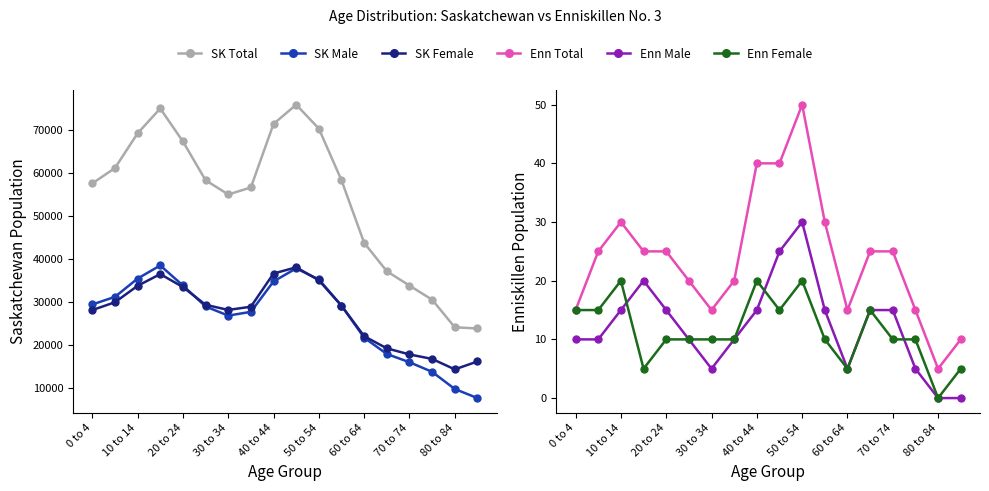

At which category does the chart reach its minimum across all series?

80 to 84